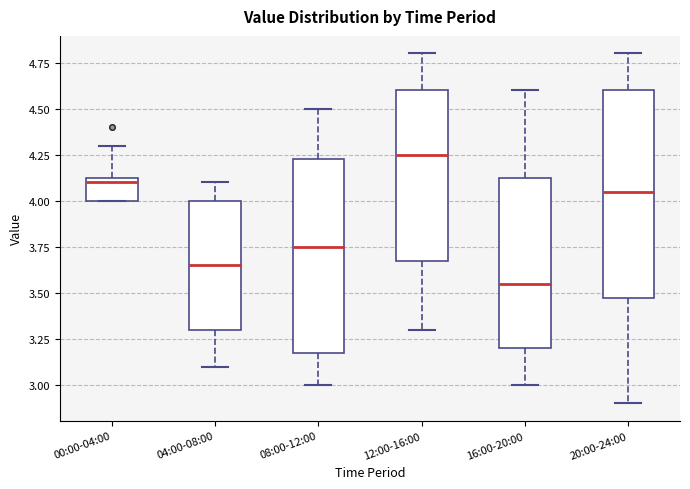

Which box is the tallest, from its lower edge to its upper edge?

20:00-24:00